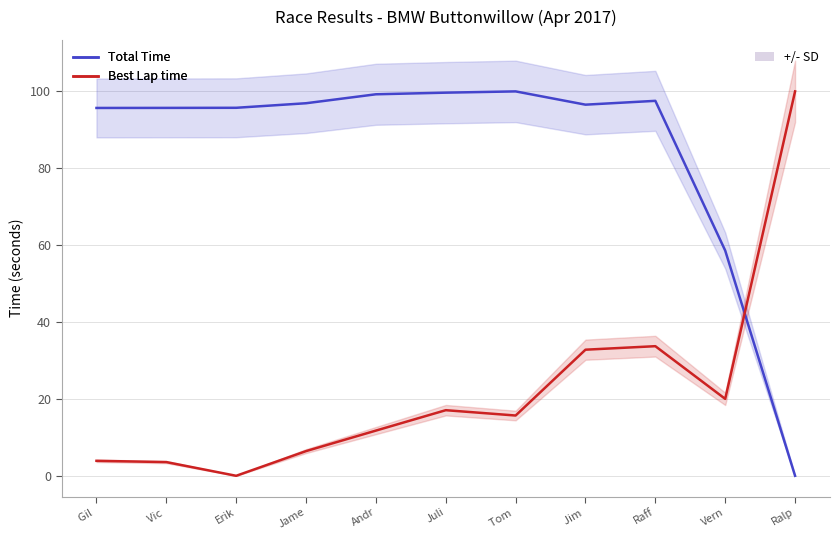

What position from the right is Vern?

2